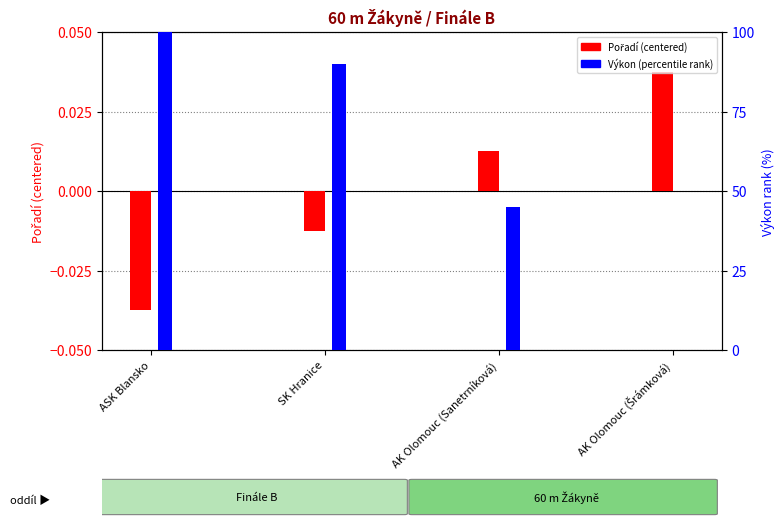

Reading left to right, what are all the values shown in this chart?

Pořadí (centered): -0.0	-0.0	0.0	0.0
Výkon (rank %): 100.0	90.0	45.0	0.0